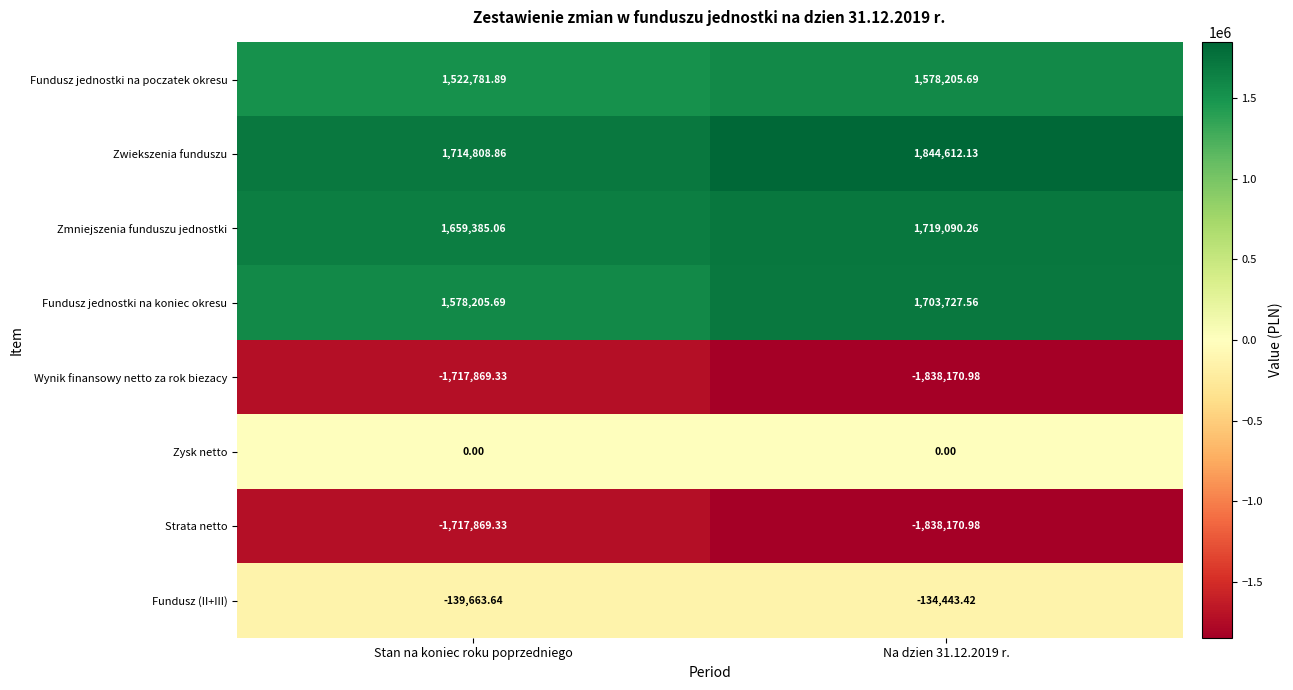

Count the number of categories in the chart.

2